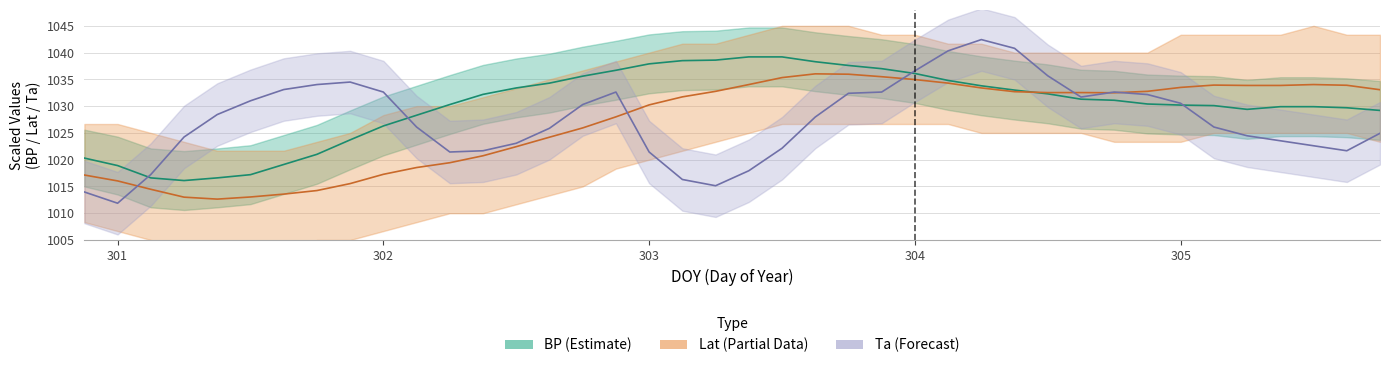

Where is the first local minimum for BP?

301.25